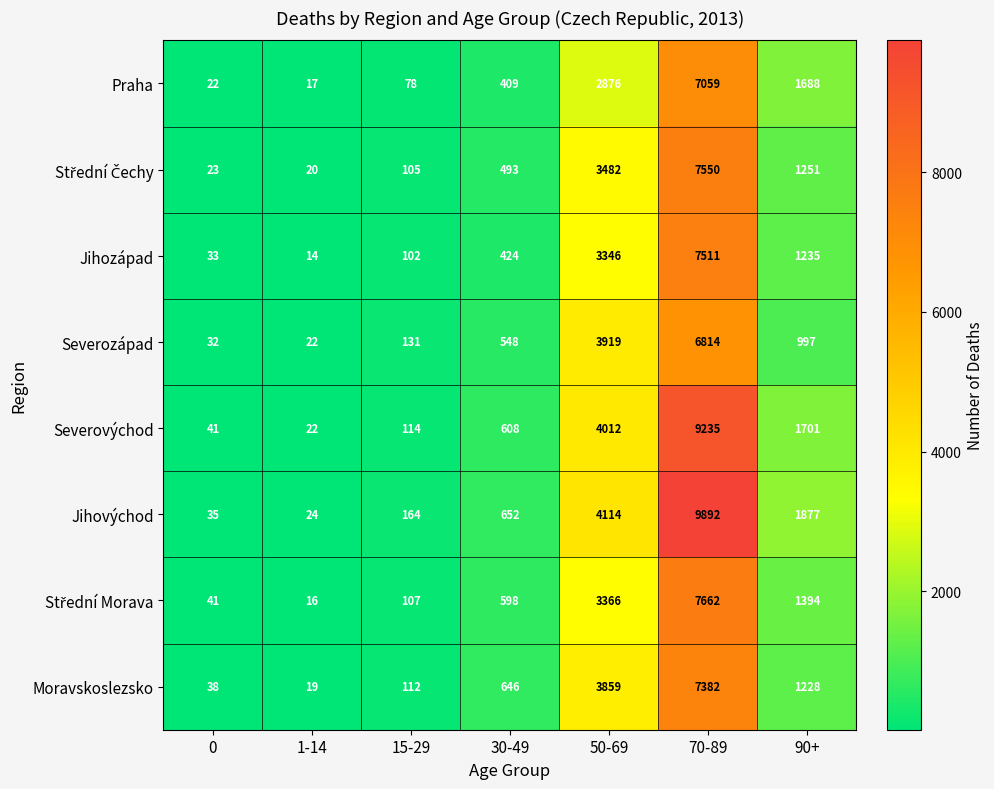

What is the total value across all series at 70-89?

63105